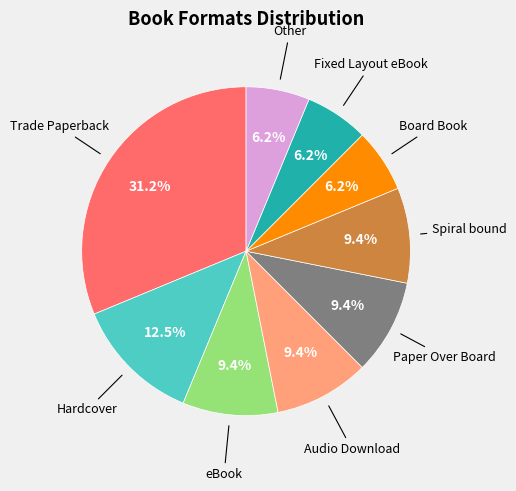

Does Board Book account for over 50% of the chart?

No